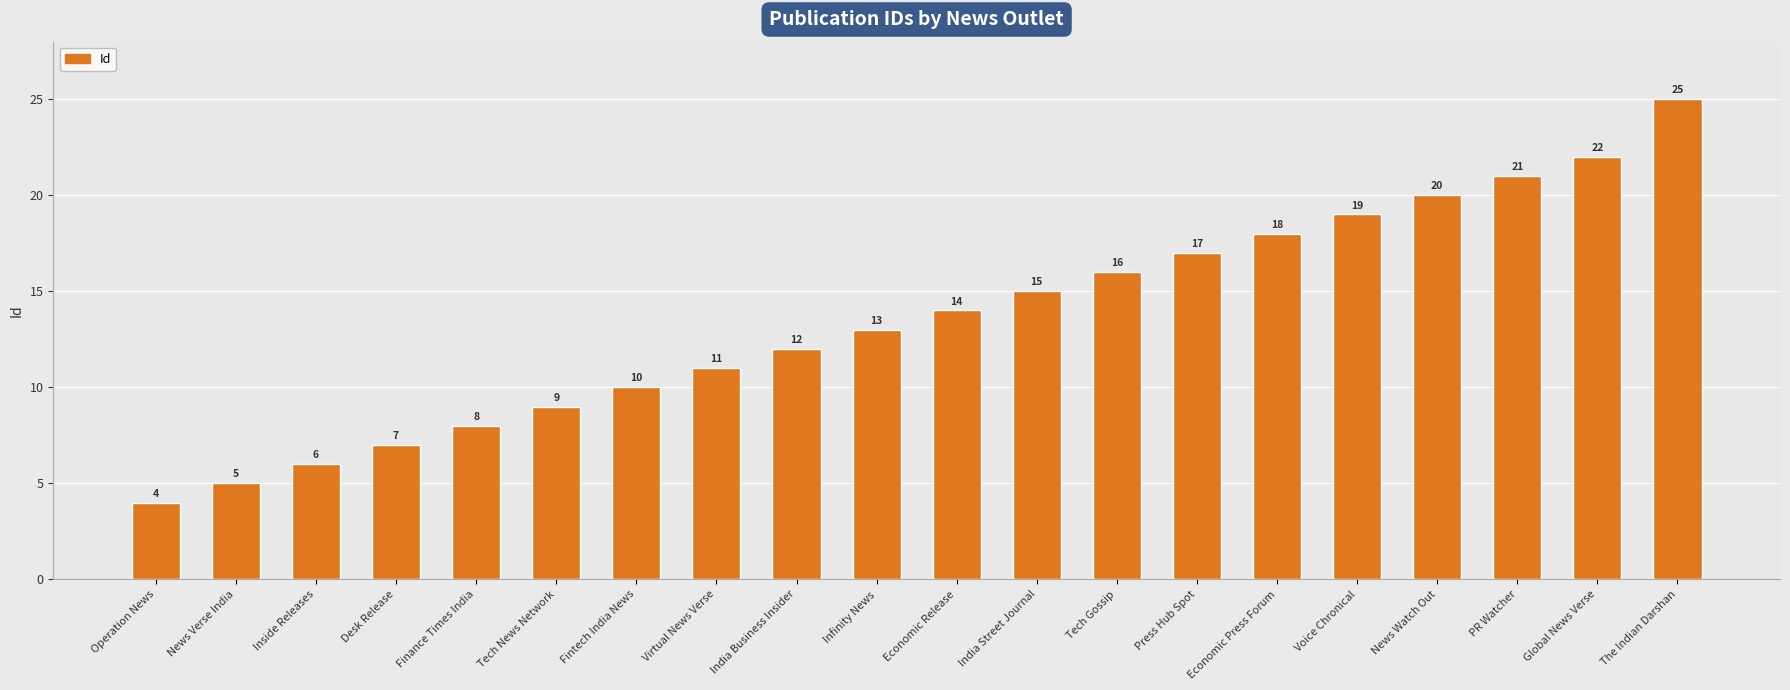

Which has a higher value, Fintech India News or Economic Press Forum?

Economic Press Forum